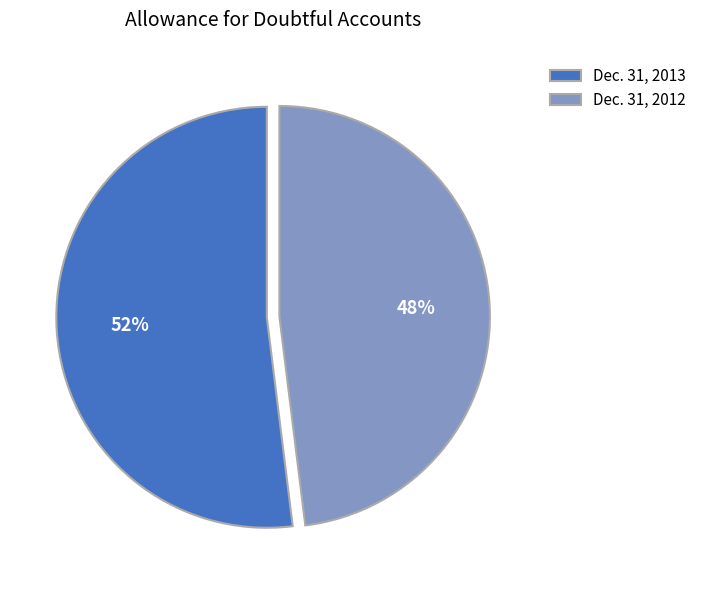

What is the smallest slice in the pie chart?

Dec. 31, 2012